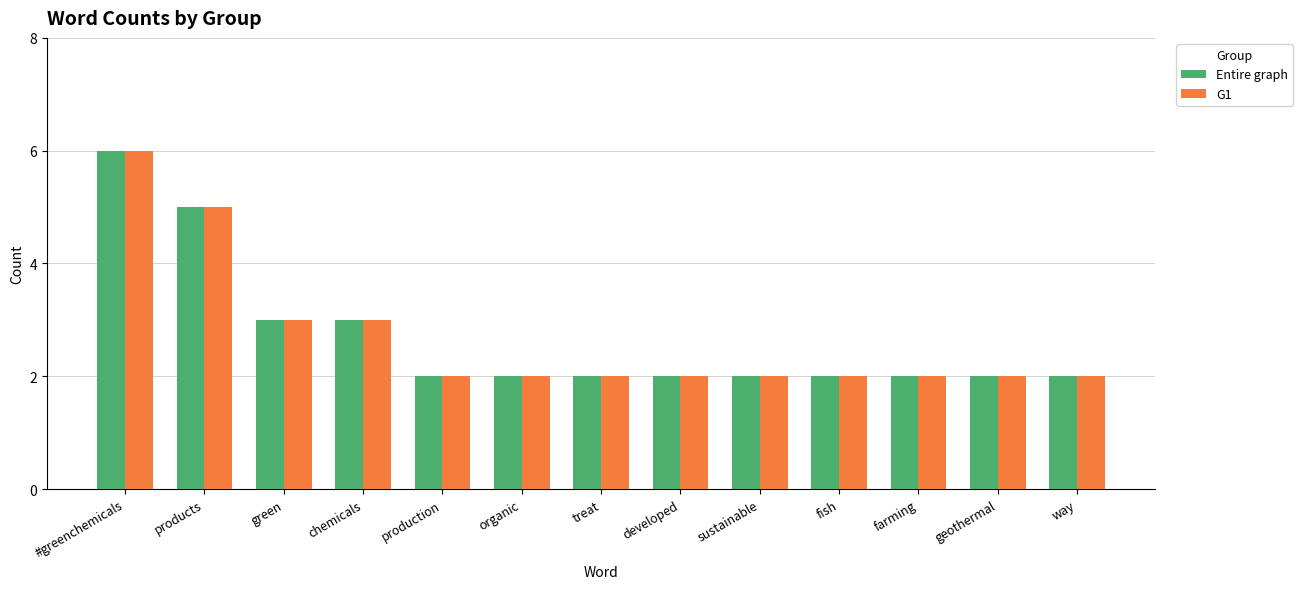

What is the maximum value for G1?

6